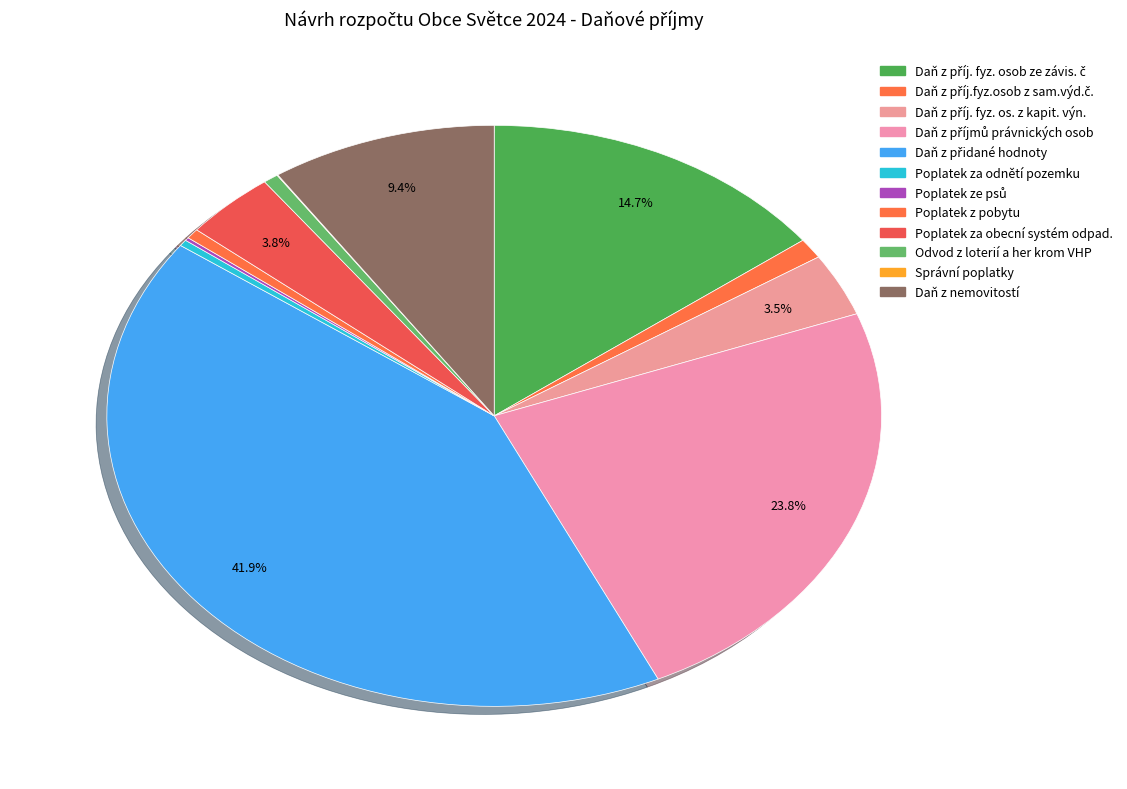

What portion of the pie excludes Správní poplatky?

100.0%